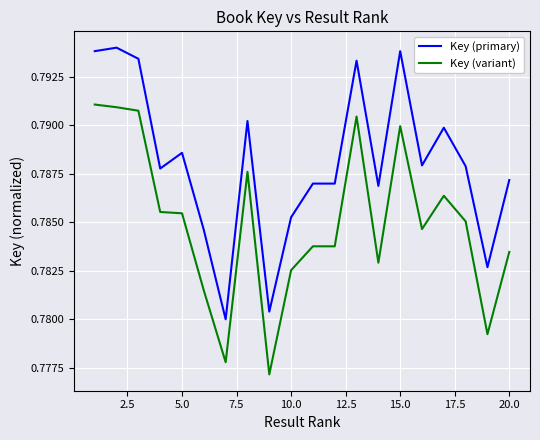

How many lines are shown in the chart?

2